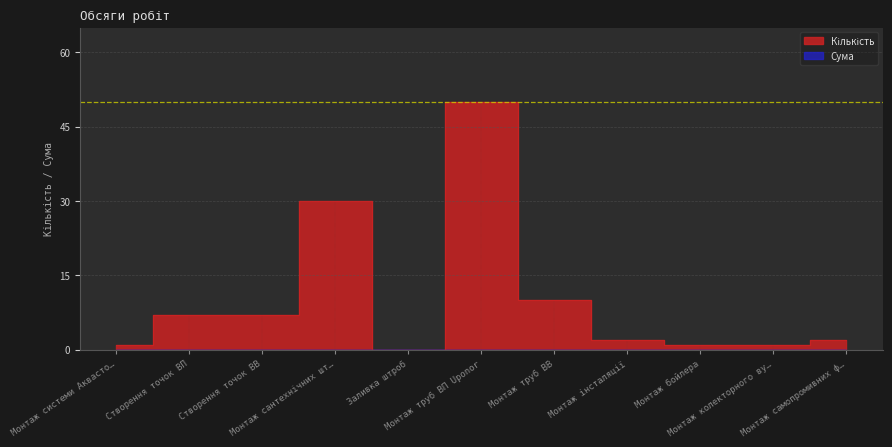

What is the value of the 10th point from the left?

1